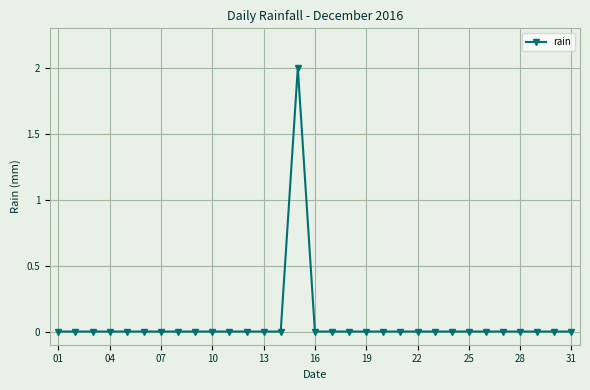

Count the number of data series in this chart.

1